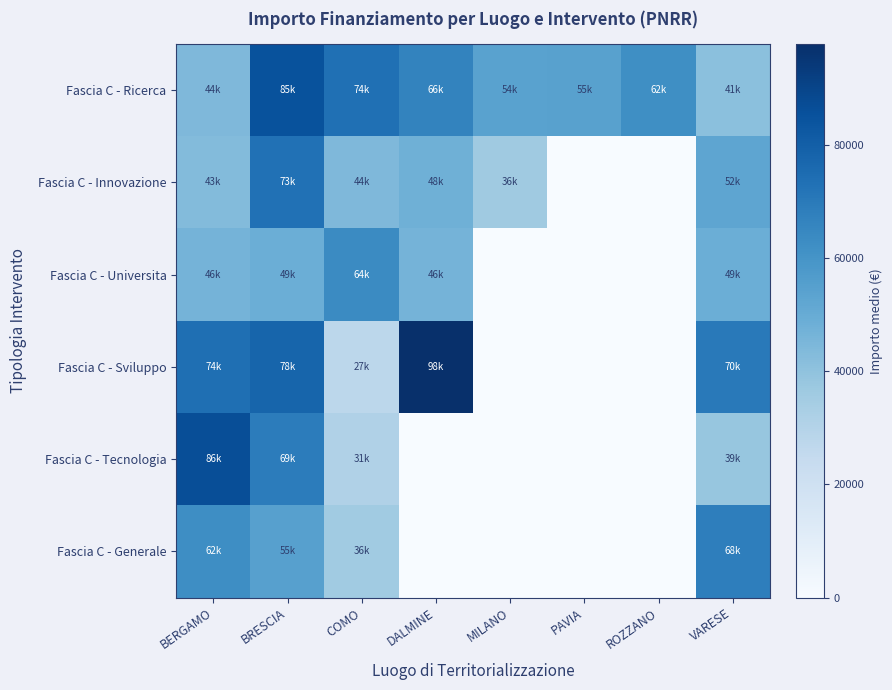

Reading left to right, list all the values displayed in this chart.

Fascia C - Ricerca: BERGAMO=44080.6	BRESCIA=84977.9	COMO=73636.1	DALMINE=66393.6	MILANO=54144.9	PAVIA=54577.6	ROZZANO=62062.4	VARESE=41196.6
Fascia C - Innovazione: BERGAMO=42816.5	BRESCIA=73250.1	COMO=44036.1	DALMINE=47794.5	MILANO=36123.8	PAVIA=0.0	ROZZANO=0.0	VARESE=52455.4
Fascia C - Universita: BERGAMO=46312.5	BRESCIA=48776.3	COMO=63747.5	DALMINE=46386.6	MILANO=0.0	PAVIA=0.0	ROZZANO=0.0	VARESE=48646.7
Fascia C - Sviluppo: BERGAMO=73886.6	BRESCIA=77926.5	COMO=27342.9	DALMINE=97812.0	MILANO=0.0	PAVIA=0.0	ROZZANO=0.0	VARESE=70077.9
Fascia C - Tecnologia: BERGAMO=86371.0	BRESCIA=68925.6	COMO=30978.2	DALMINE=0.0	MILANO=0.0	PAVIA=0.0	ROZZANO=0.0	VARESE=38513.5
Fascia C - Generale: BERGAMO=62440.6	BRESCIA=54774.3	COMO=35698.0	DALMINE=0.0	MILANO=0.0	PAVIA=0.0	ROZZANO=0.0	VARESE=68180.1